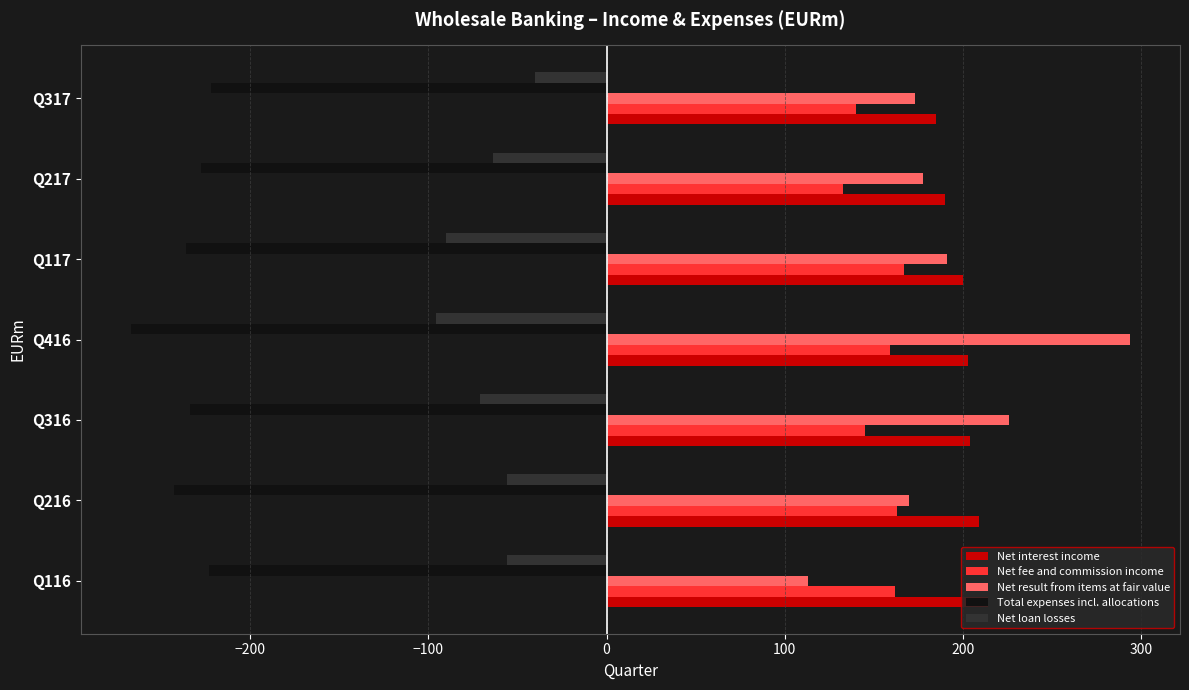

Is it true that Net fee and commission income equals 206 at Q316?

False